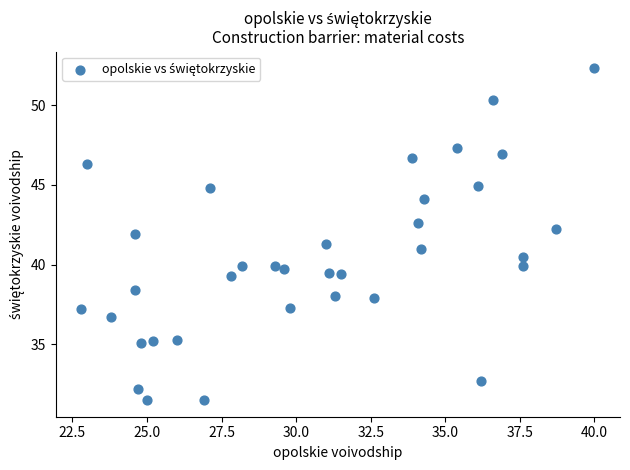

What is the range of Y values (max minus min)?

20.8